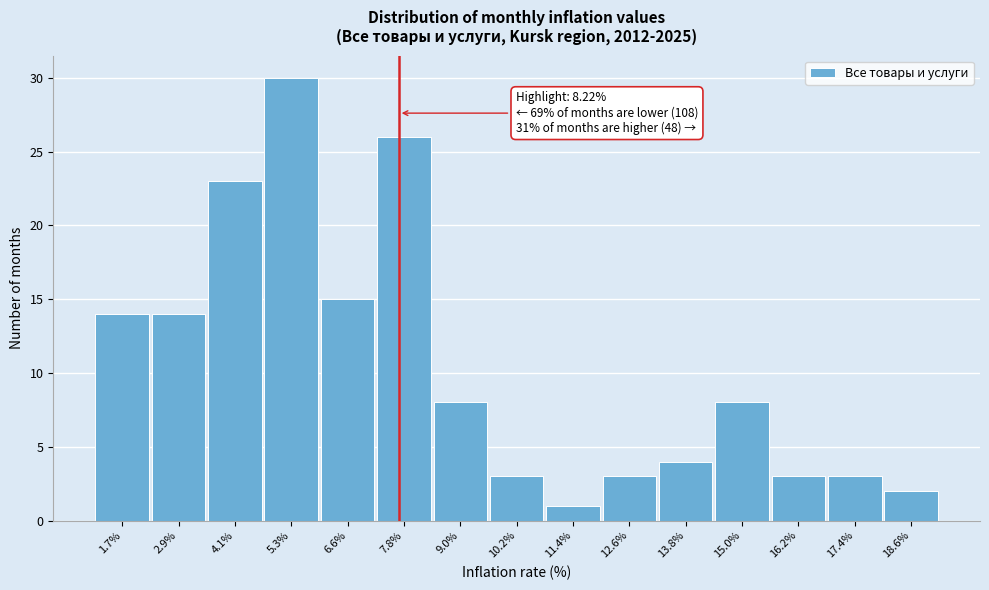

Reading left to right, transcribe all the data shown in this chart.

14	14	23	30	15	26	8	3	1	3	4	8	3	3	2